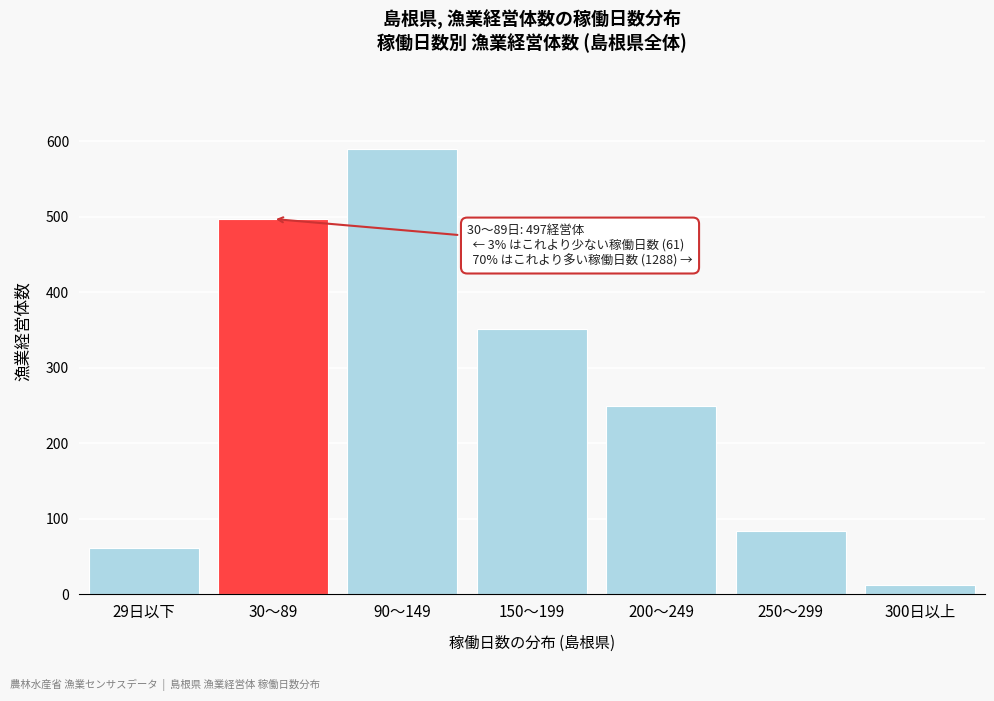

Reading right to left, extract all data points from this chart.

13	84	250	351	590	497	61